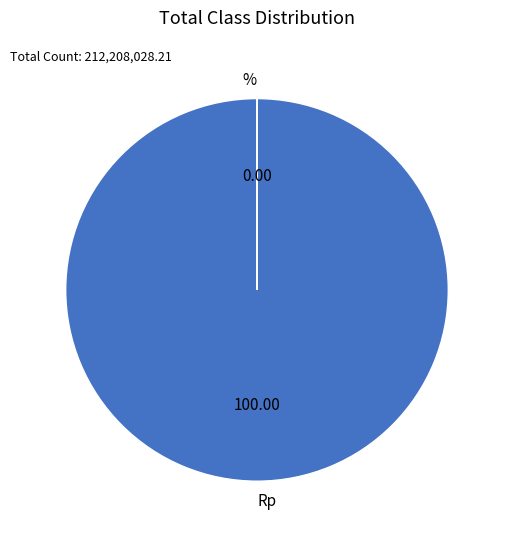

Which category has the smallest portion of the pie?

%